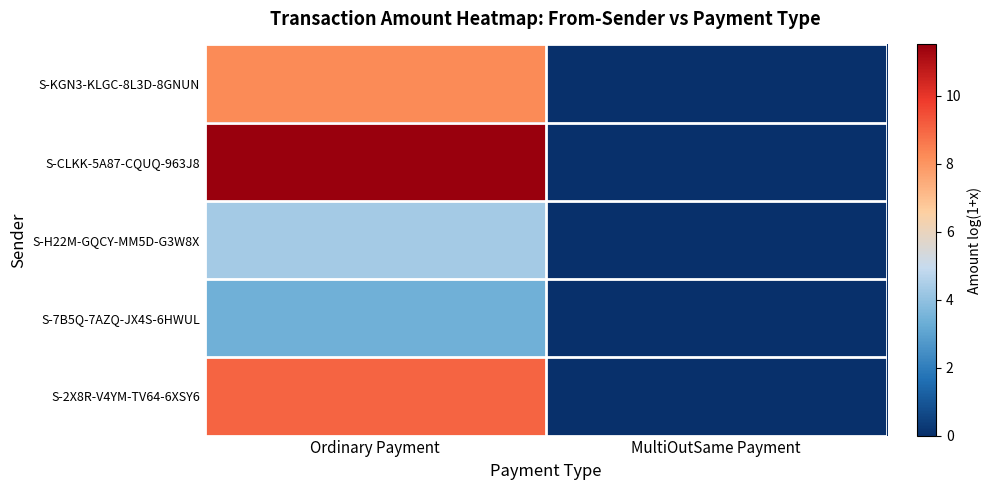

Between MultiOutSame Payment and Ordinary Payment, which is larger?

Ordinary Payment